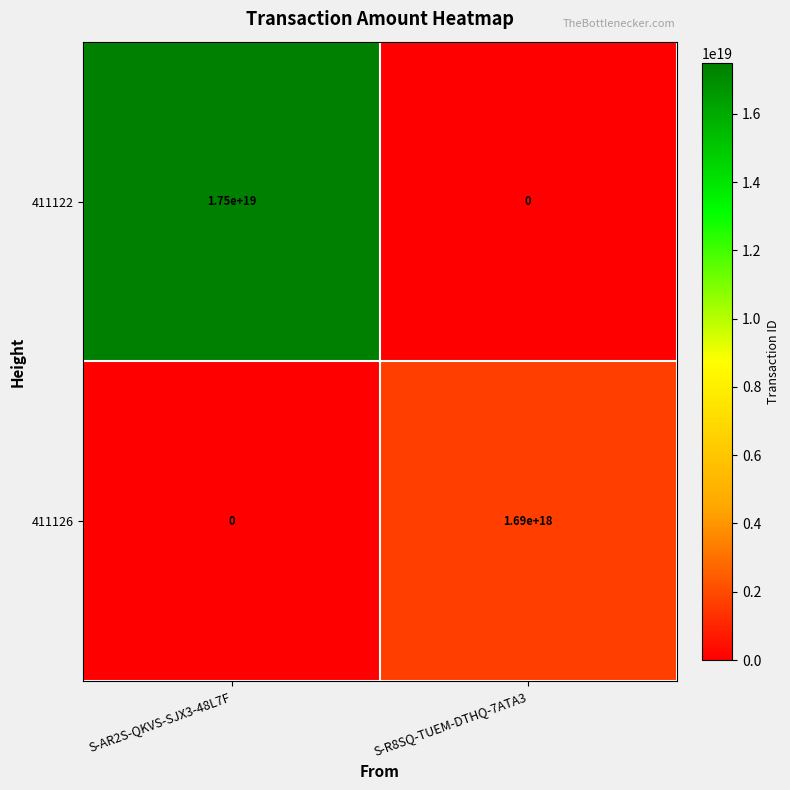

At which category is the sum across all series the highest?

S-AR2S-QKVS-SJX3-48L7F